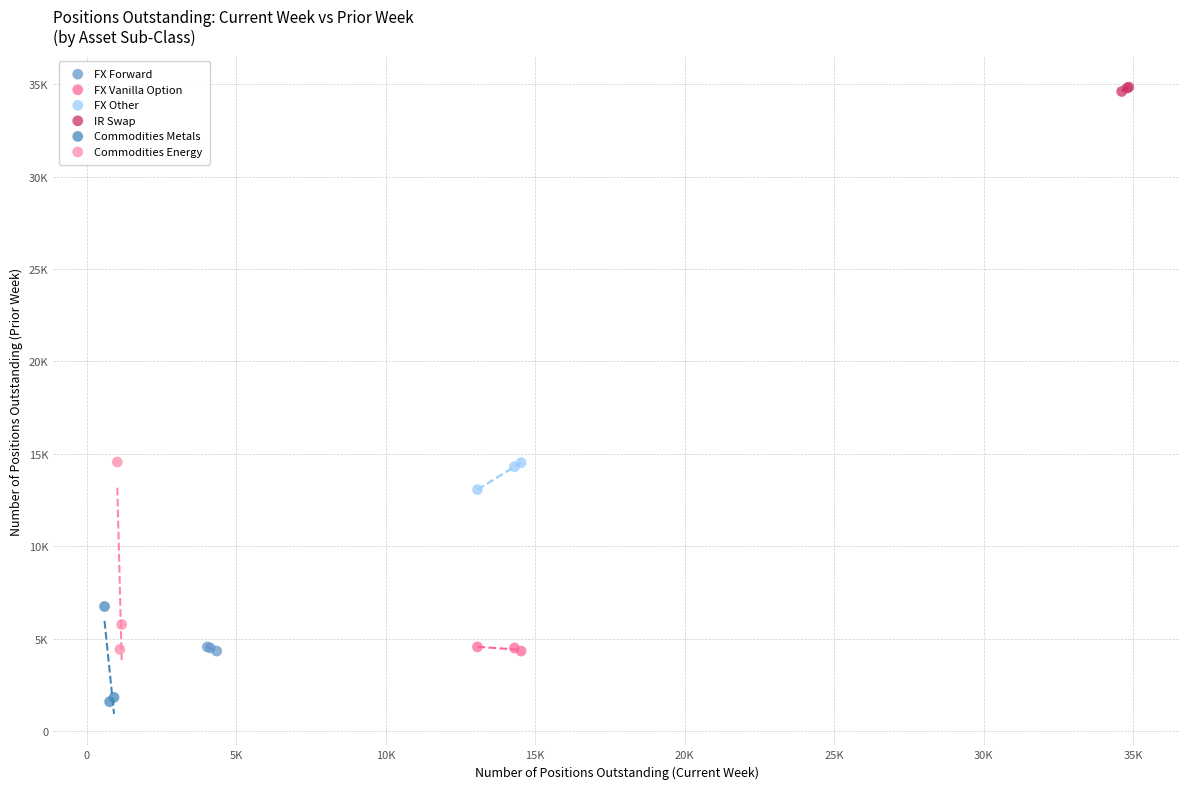

What are all the series names shown in the legend?

FX Forward, FX Vanilla Option, FX Other, IR Swap, Commodities Metals, Commodities Energy